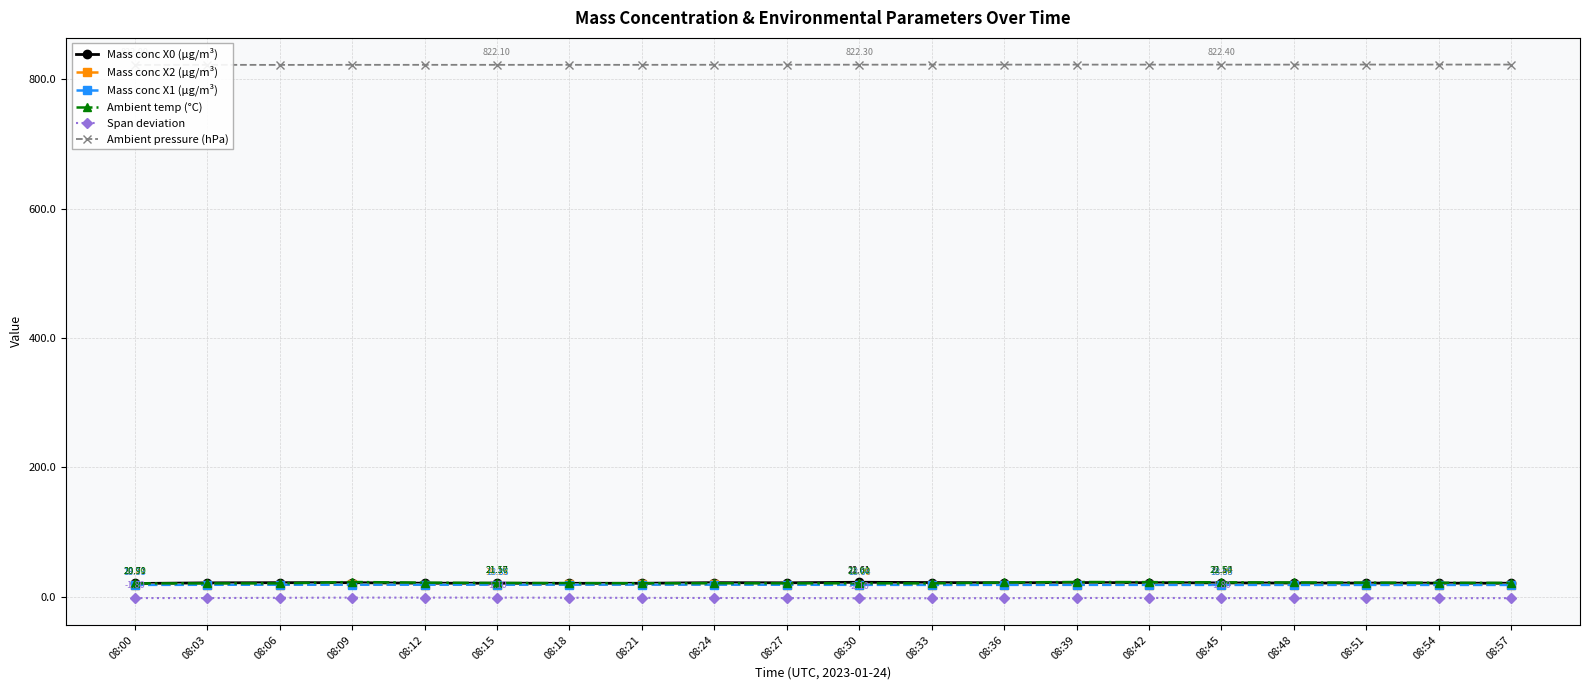

How many series are shown in this chart?

6